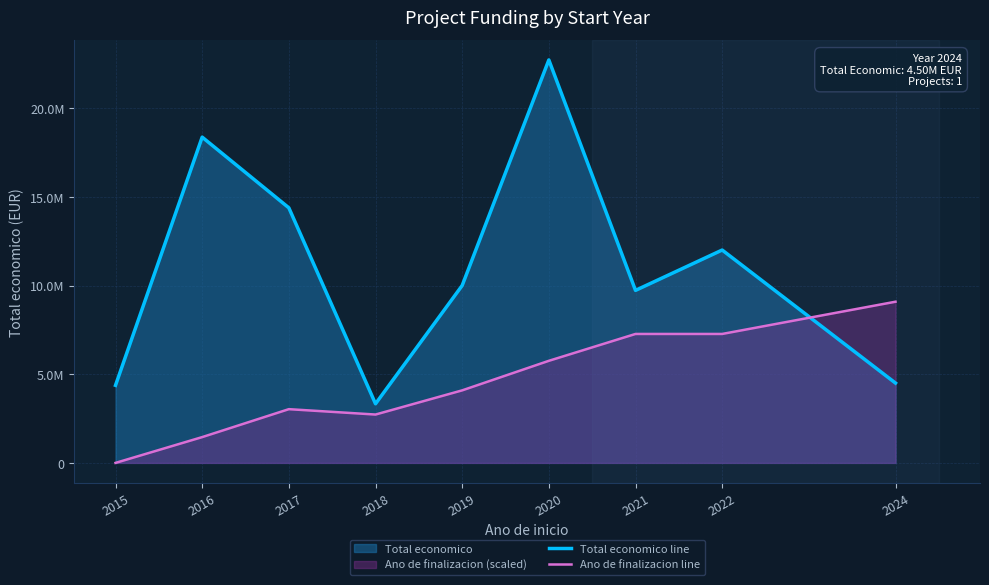

How many data points in Ano de finalizacion line are less than 4088792?

4